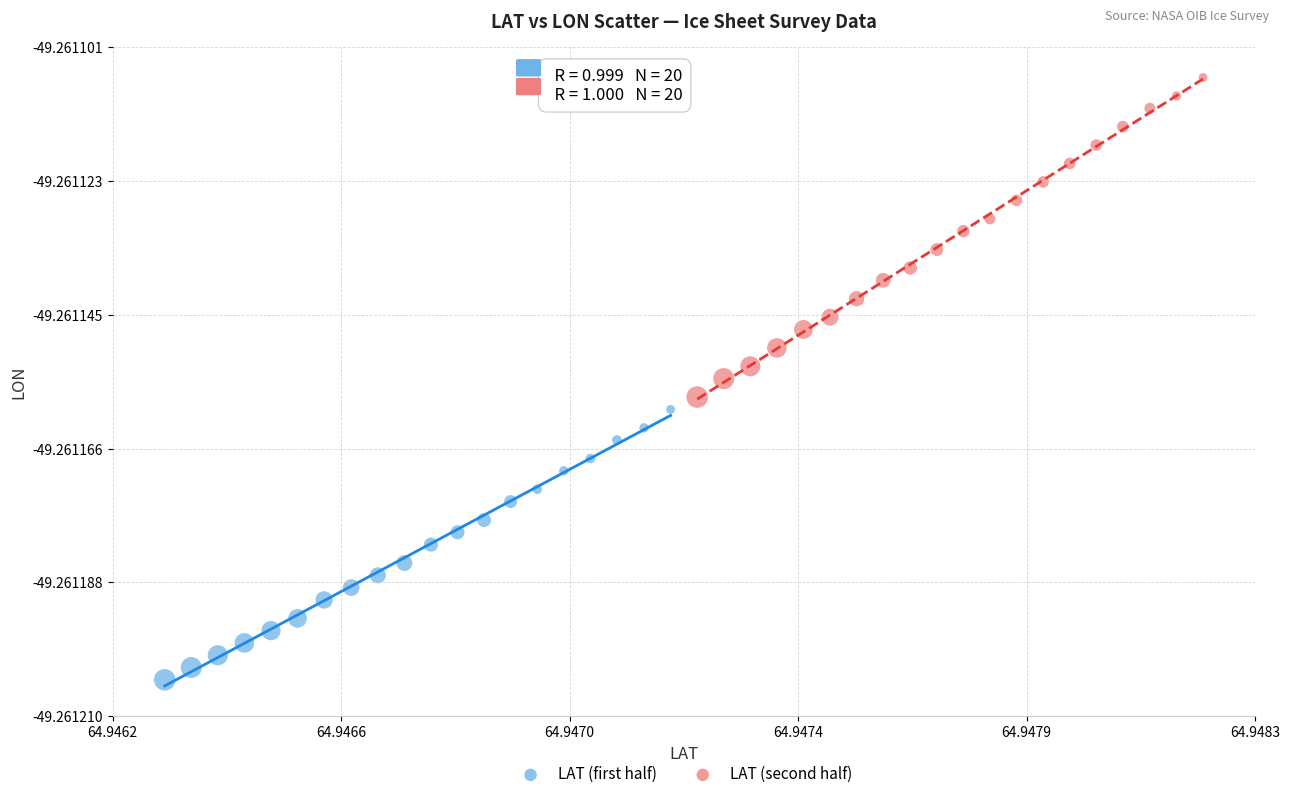

Which series has the largest Y range (max minus min)?

LAT (second half)